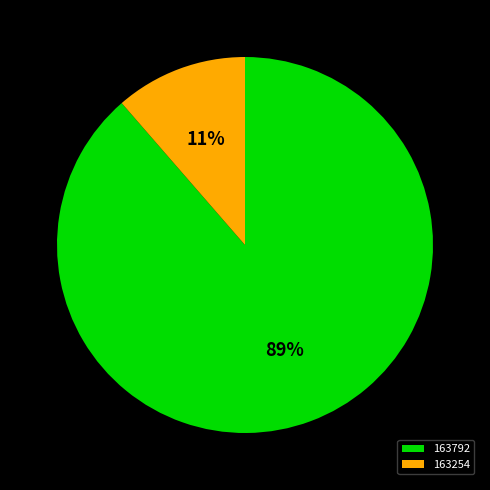

The 163792 slice represents 89% of the pie. True or false?

True